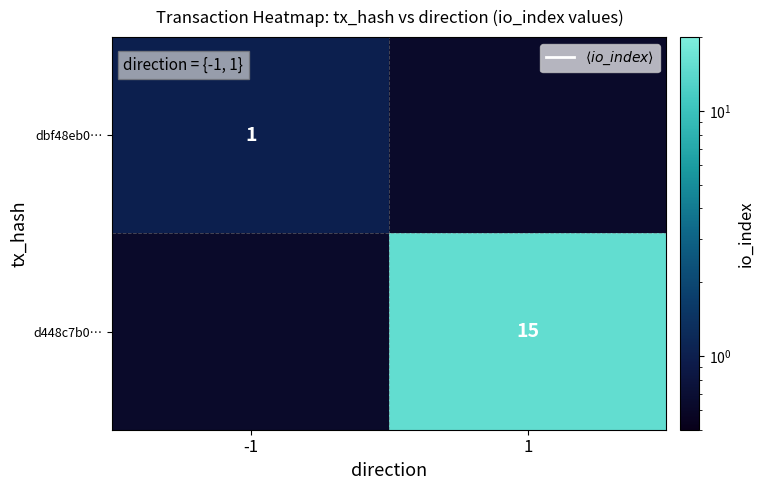

What is the maximum value shown in the chart?

15.0